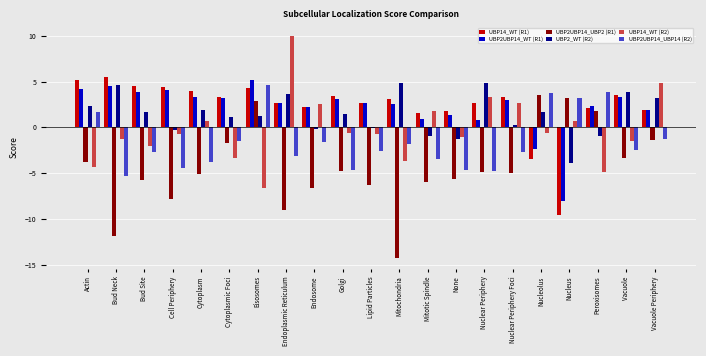

What is the average value of the UBP2UBP14_WT (R1) series?

2.1